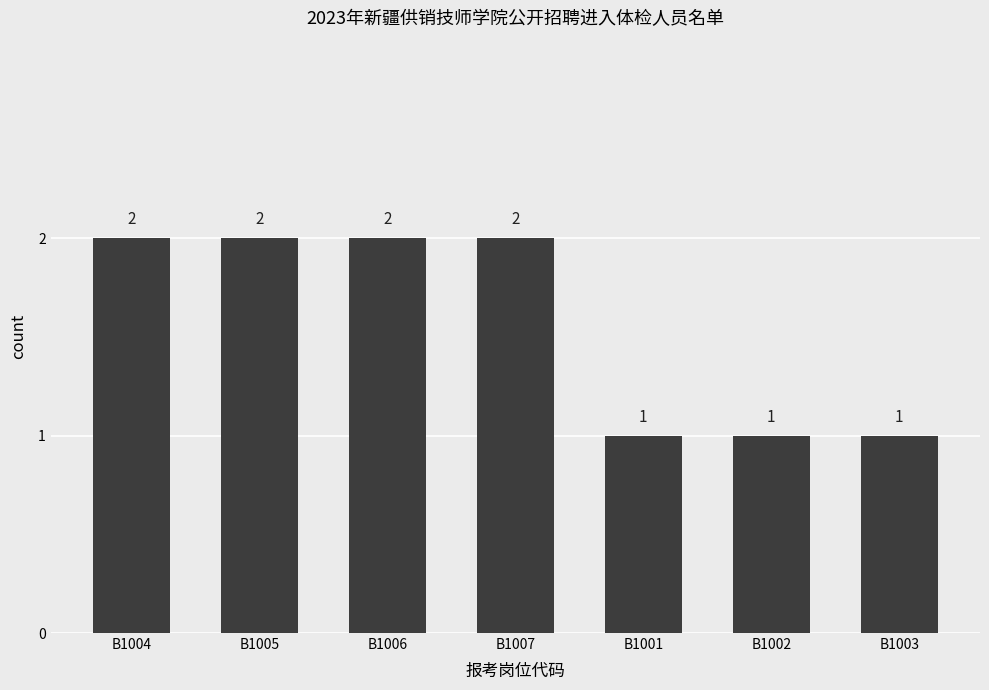

What is the average value?

2